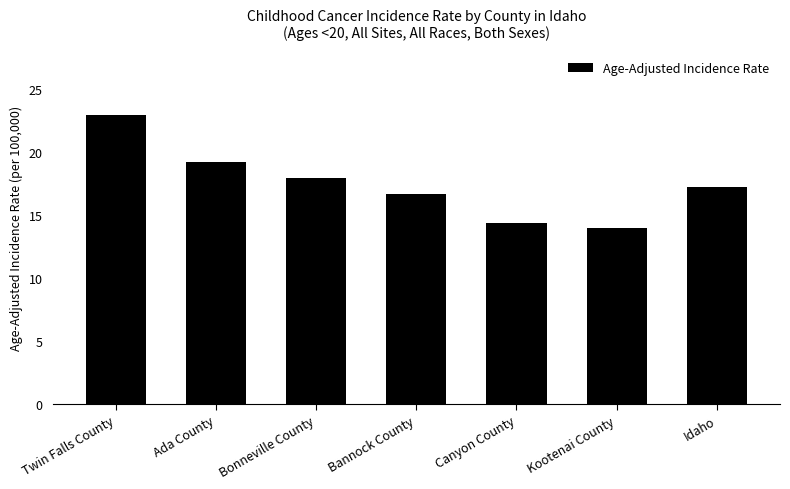

Between Ada County and Kootenai County, which is larger?

Ada County